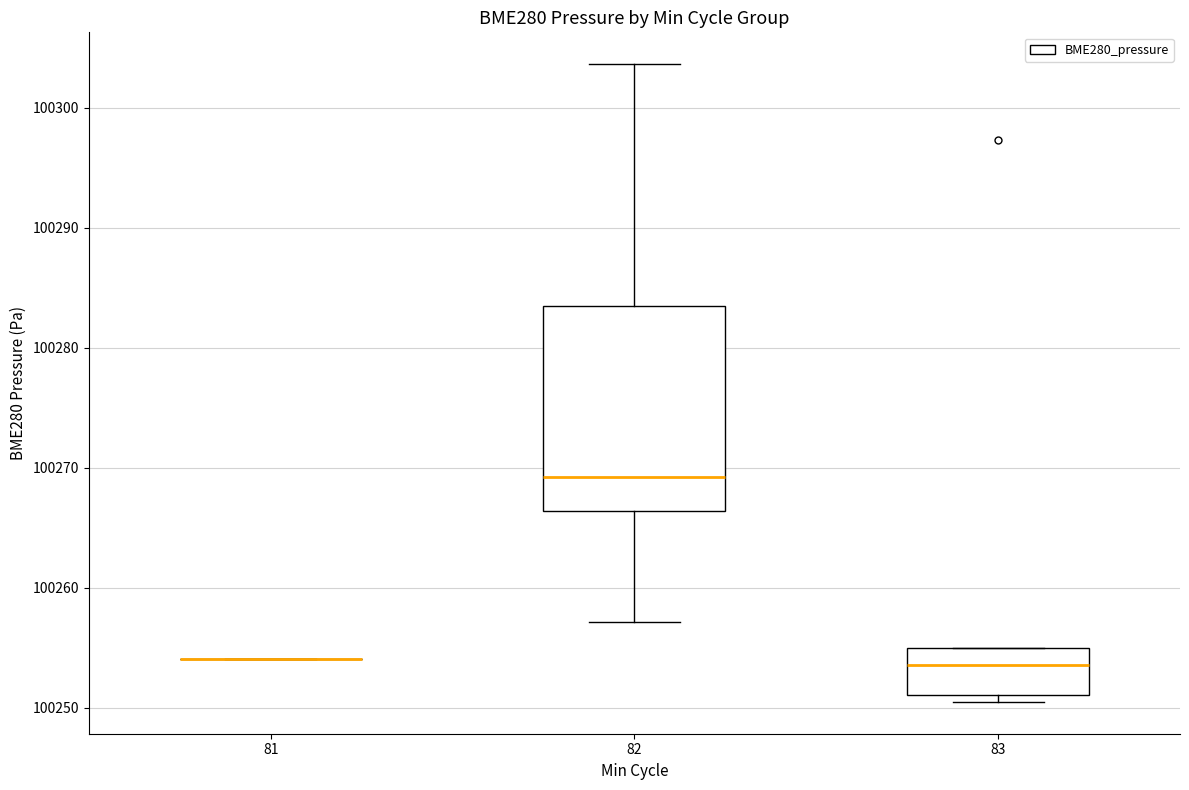

Which box is the tallest, from its lower edge to its upper edge?

82